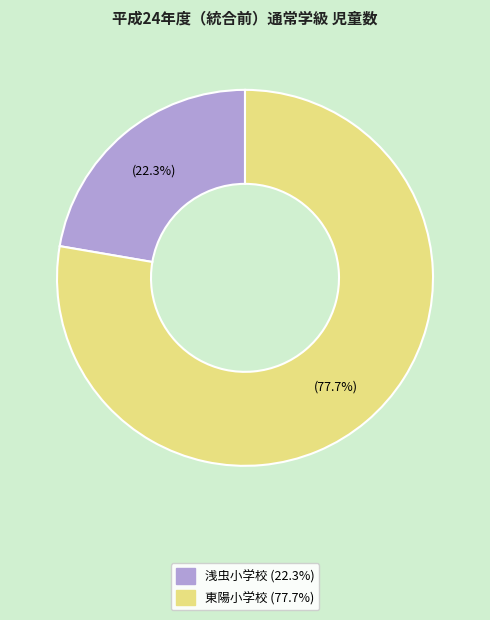

To the nearest percent, what portion does 東陽小学校 represent?

78%